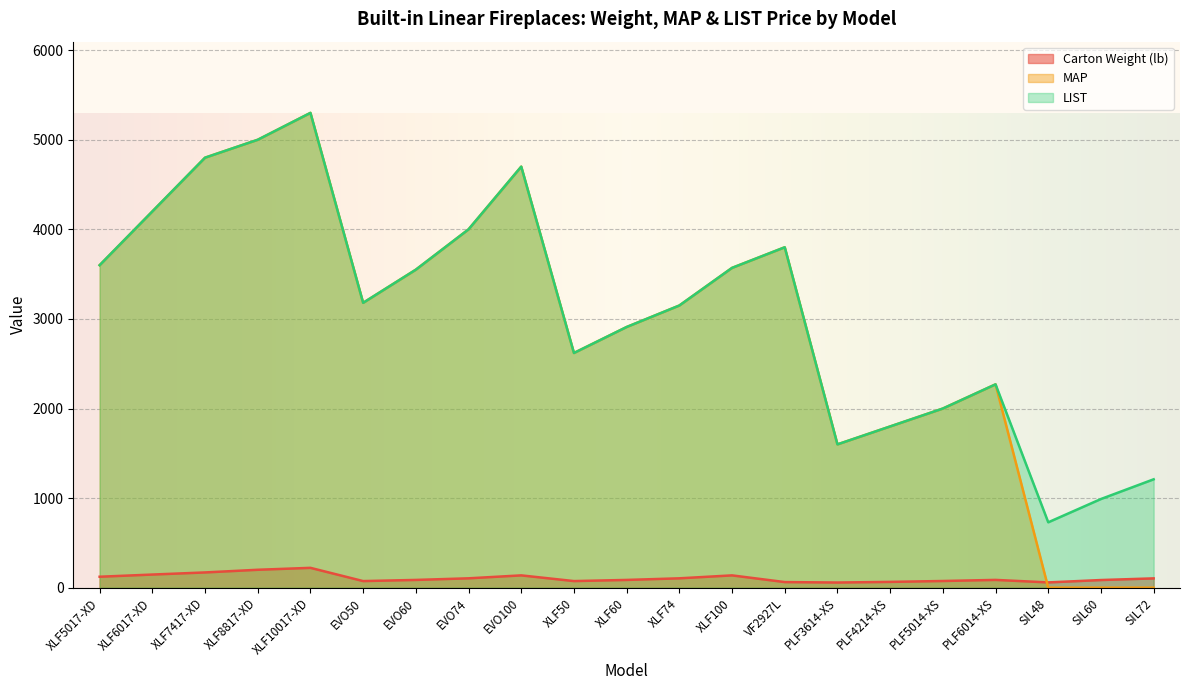

At which category is the sum across all series the highest?

XLF10017-XD